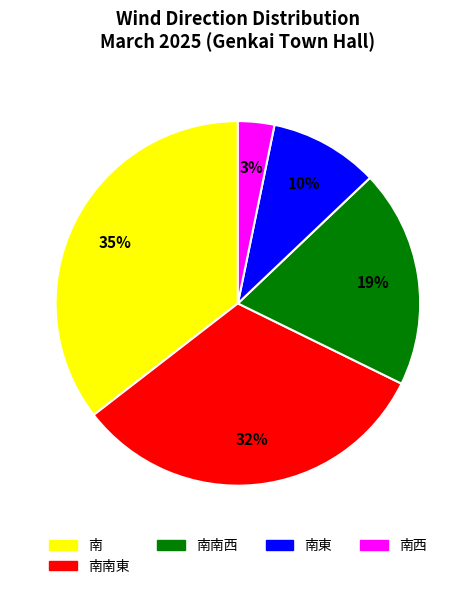

How many slices are in this pie chart?

5